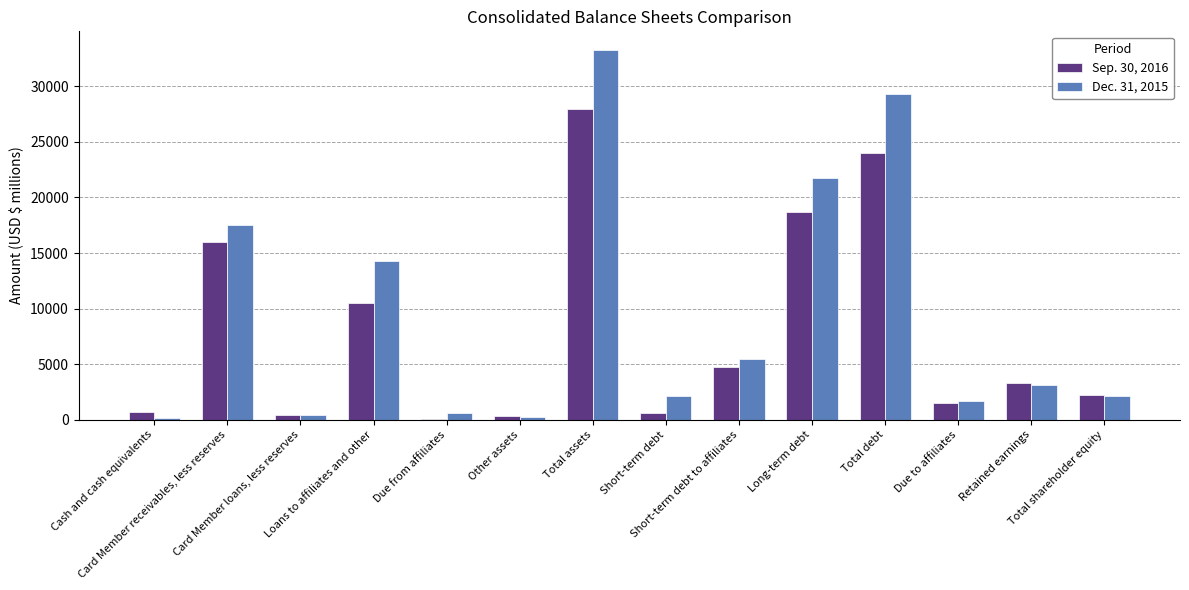

What is the average value of the Sep. 30, 2016 series?

7928